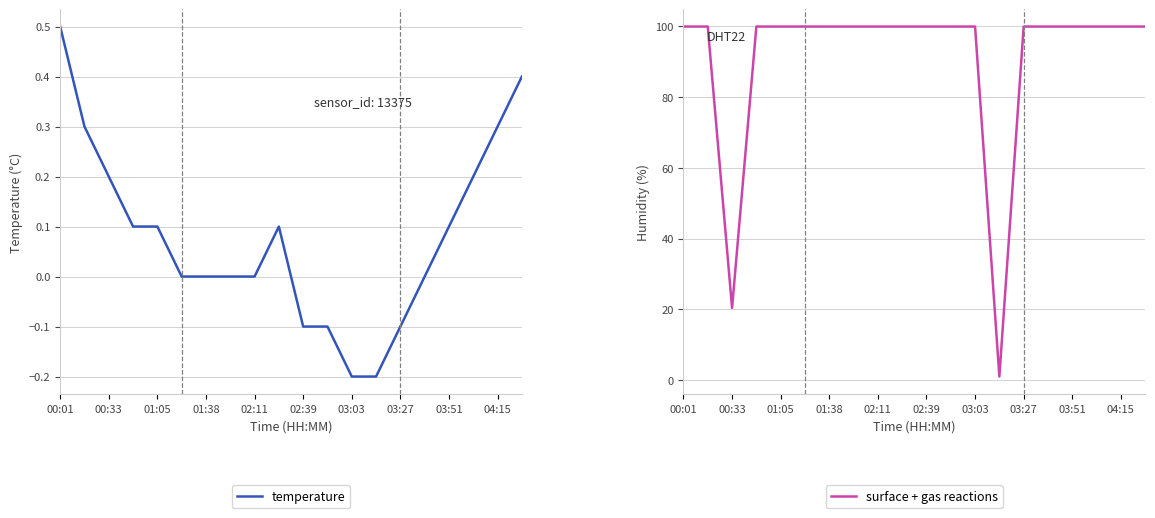

How many lines are shown in the chart?

2